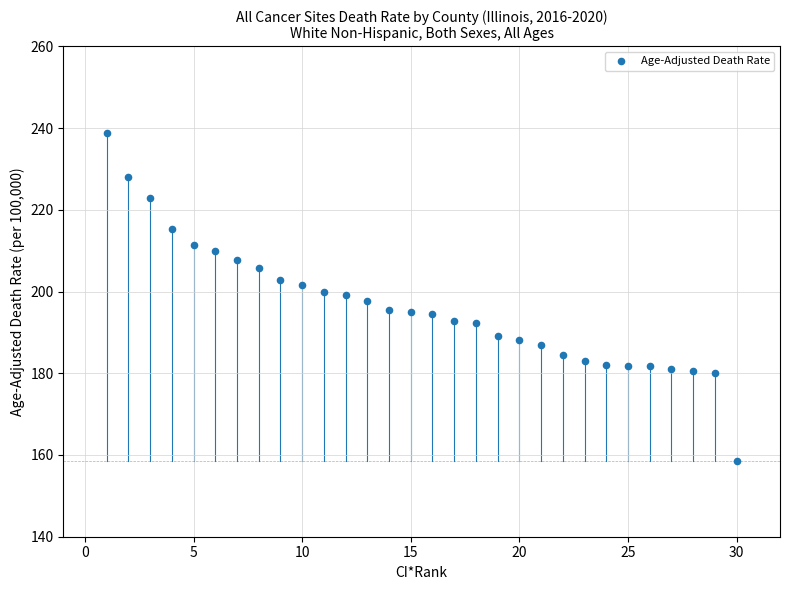

What is the range of X values (max minus min)?

29.0